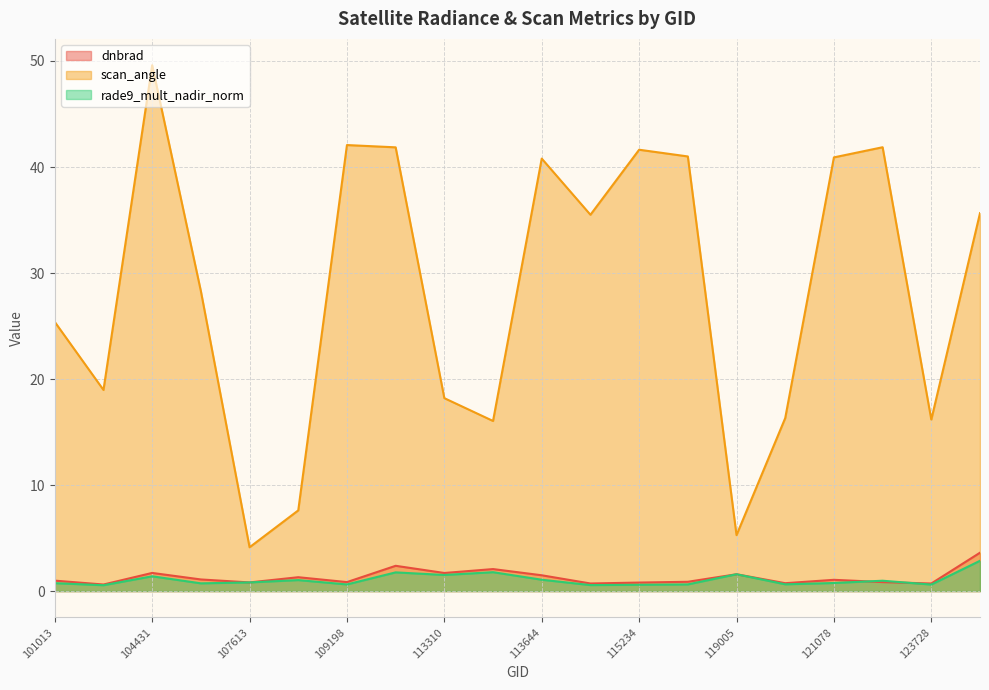

What is the spread (max minus min) of values at 101013?

24.6